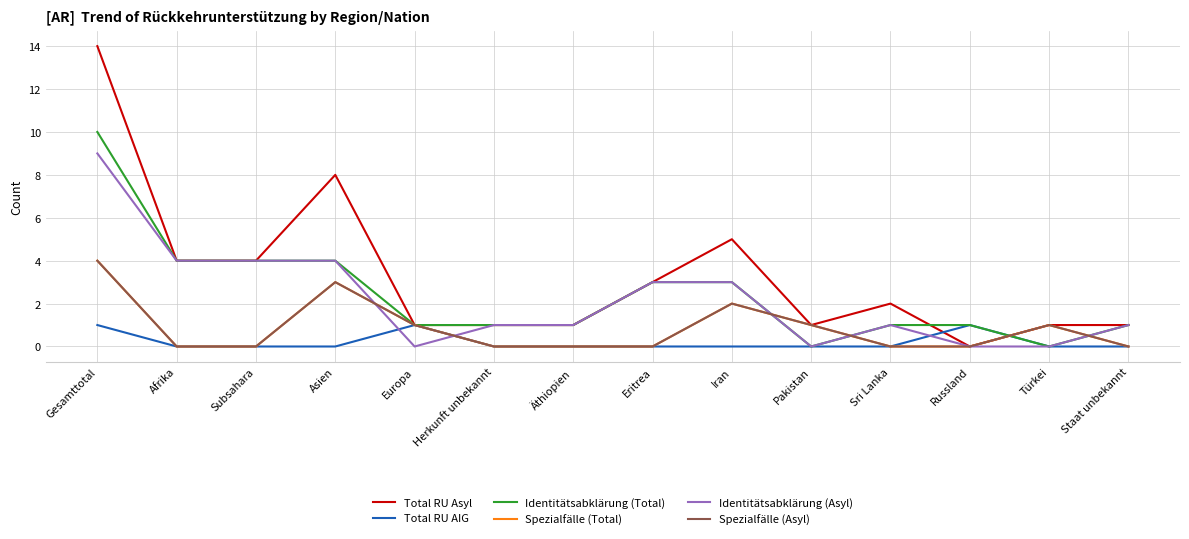

What position from the left is Subsahara?

3